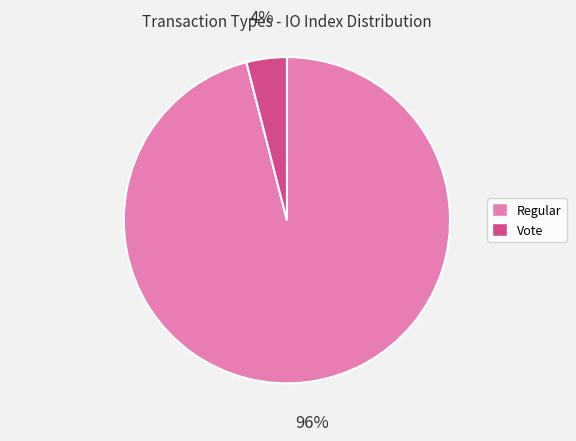

To the nearest percent, what percentage of the pie is Vote?

4%